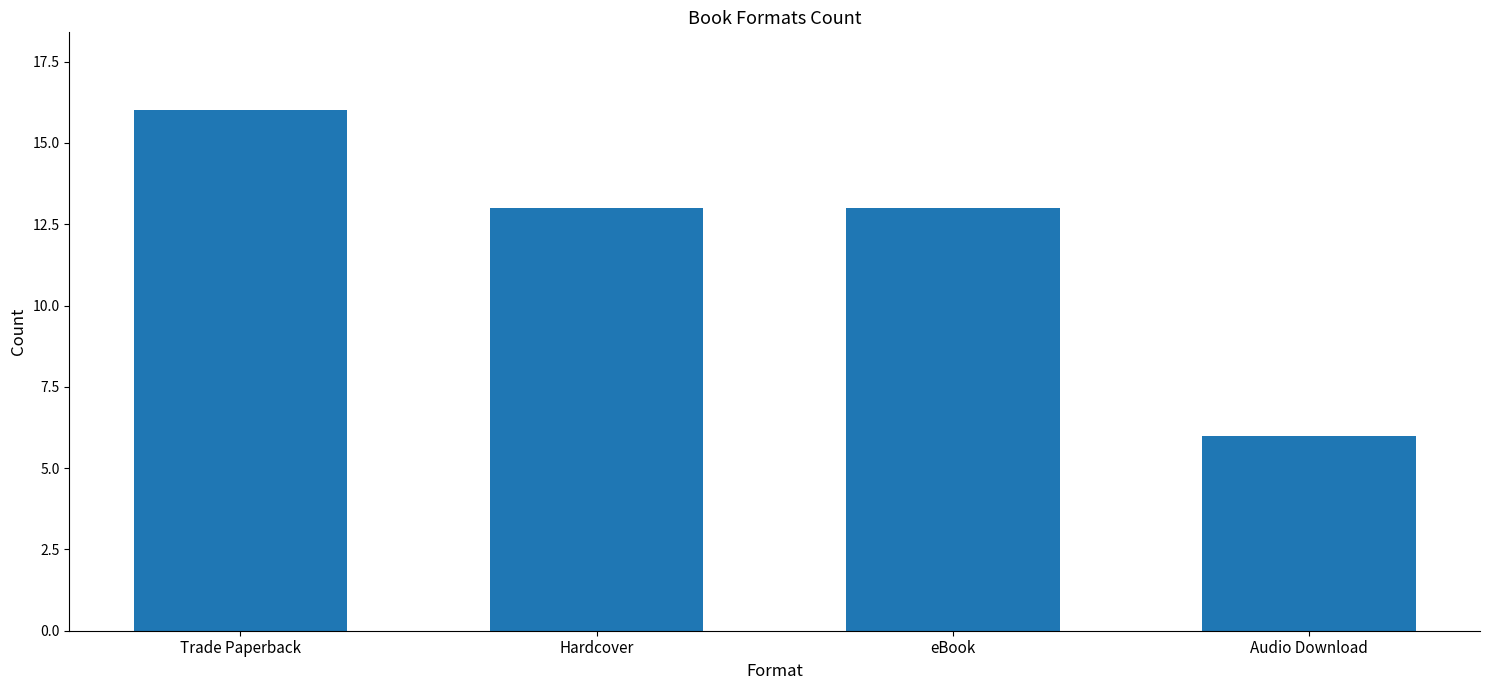

Read the value at Trade Paperback.

16